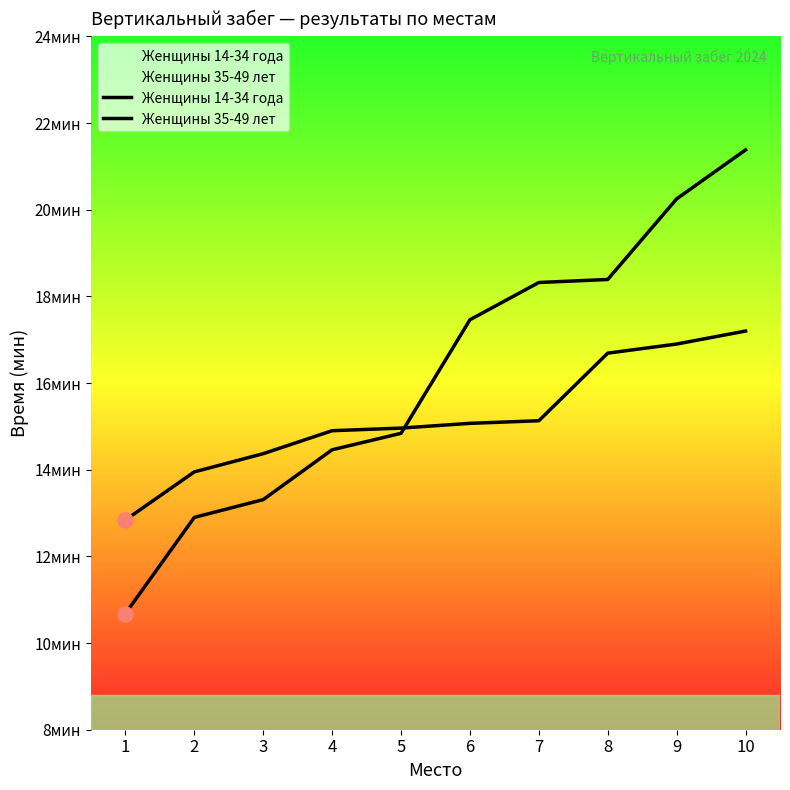

Which series reaches the maximum Y coordinate?

Женщины 14-34 года